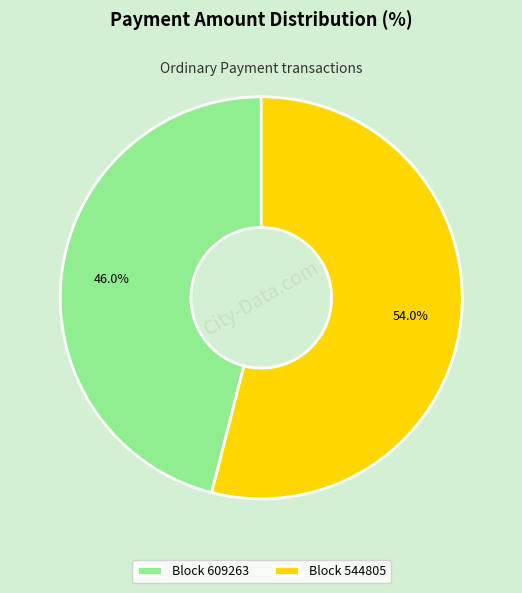

Is the sum of Block 609263 and Block 544805 greater than half?

Yes